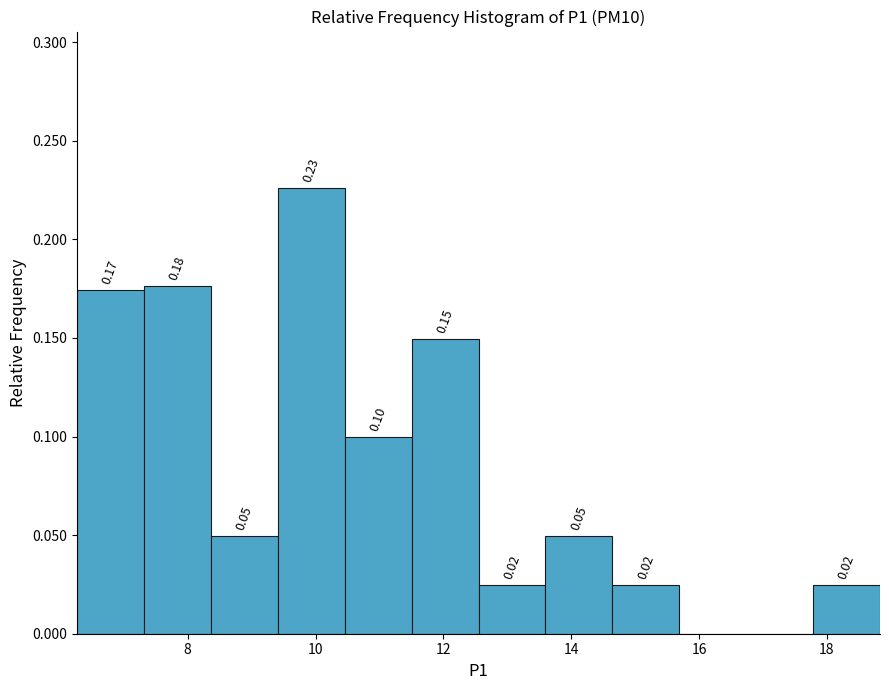

Which range on the x-axis has the tallest bar?

9.4 to 10.4